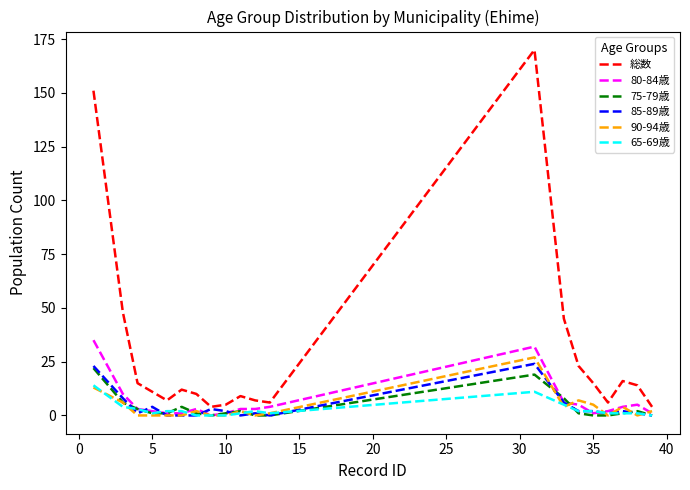

Which series has the largest total across all categories?

総数